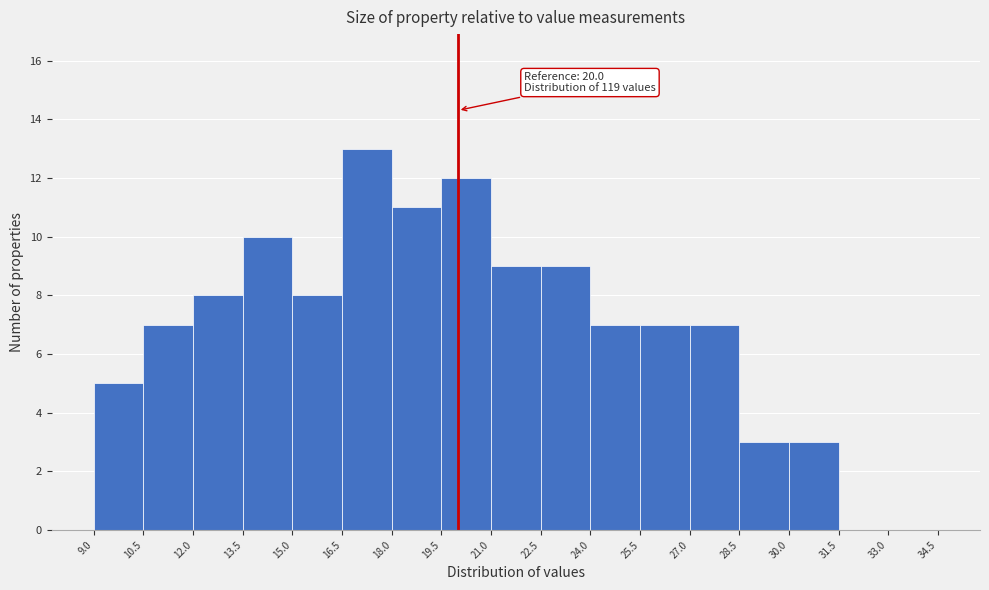

Over which range of the x-axis is the bar tallest?

16.5 to 18.0